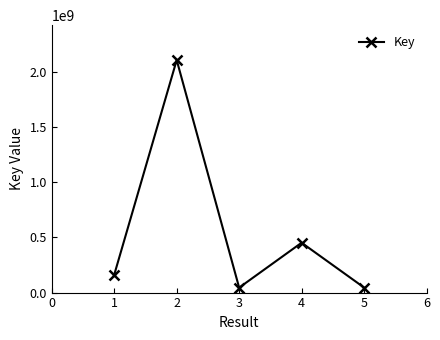

What is the average value?

561926995